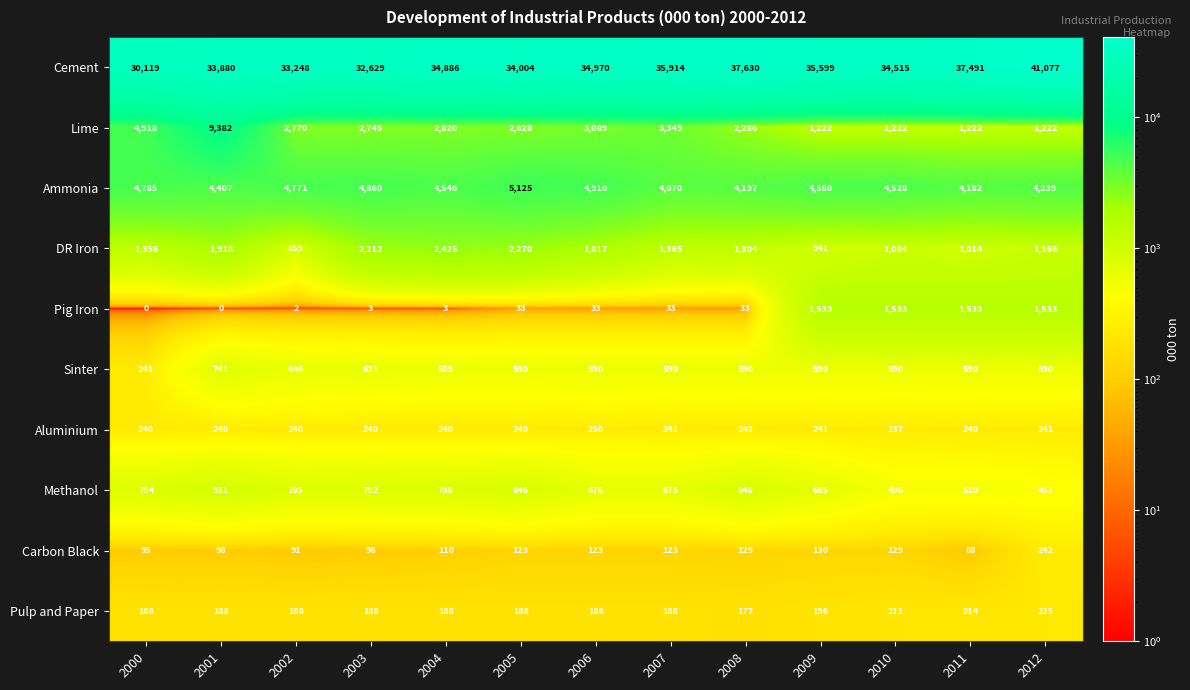

What is the minimum value for Carbon Black?

88